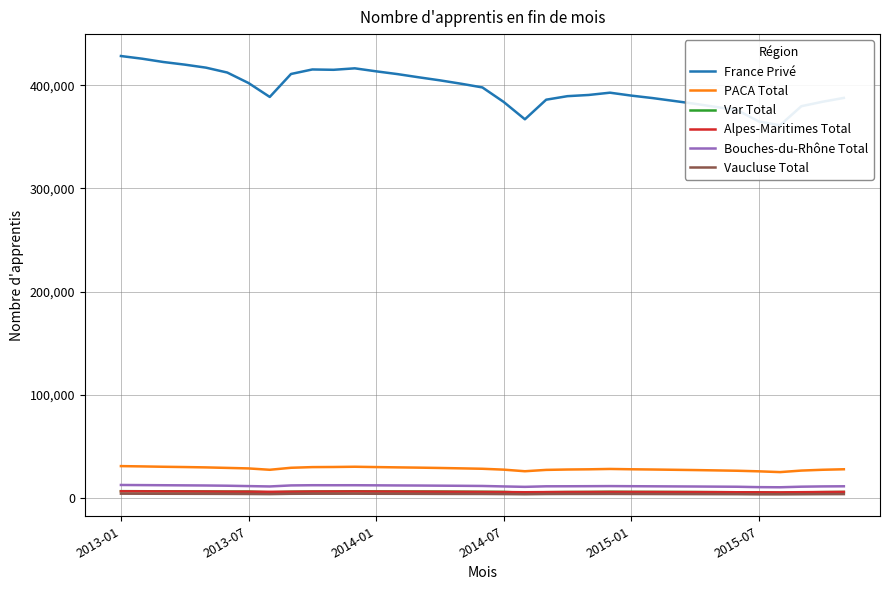

How many data points does each series have?

35